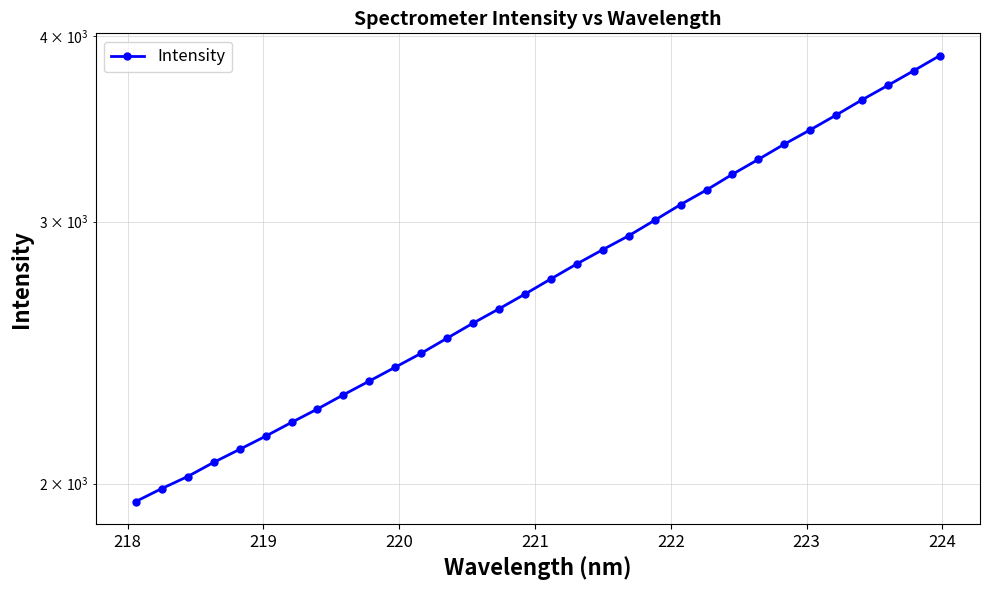

Does the chart have visible grid lines?

Yes